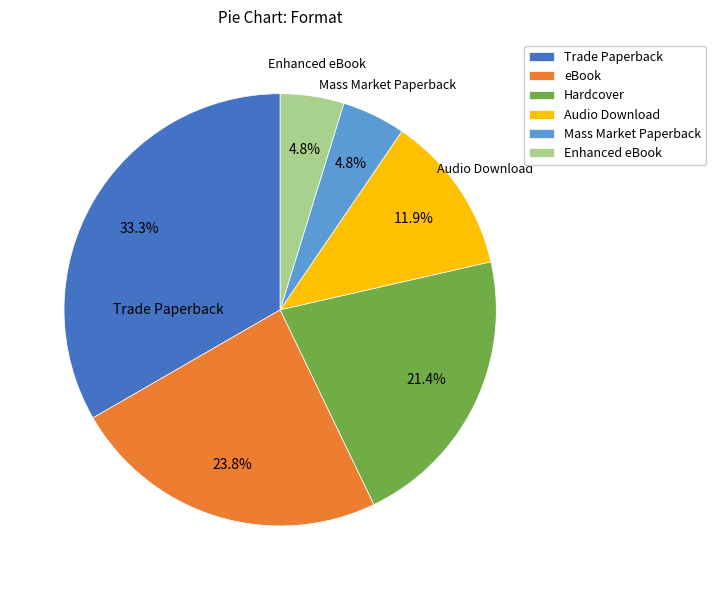

What is the largest slice in the pie chart?

Trade Paperback